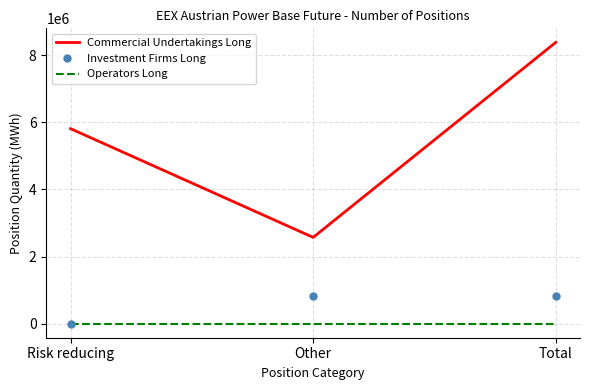

What is the difference between the highest and lowest values at Total?

8377157